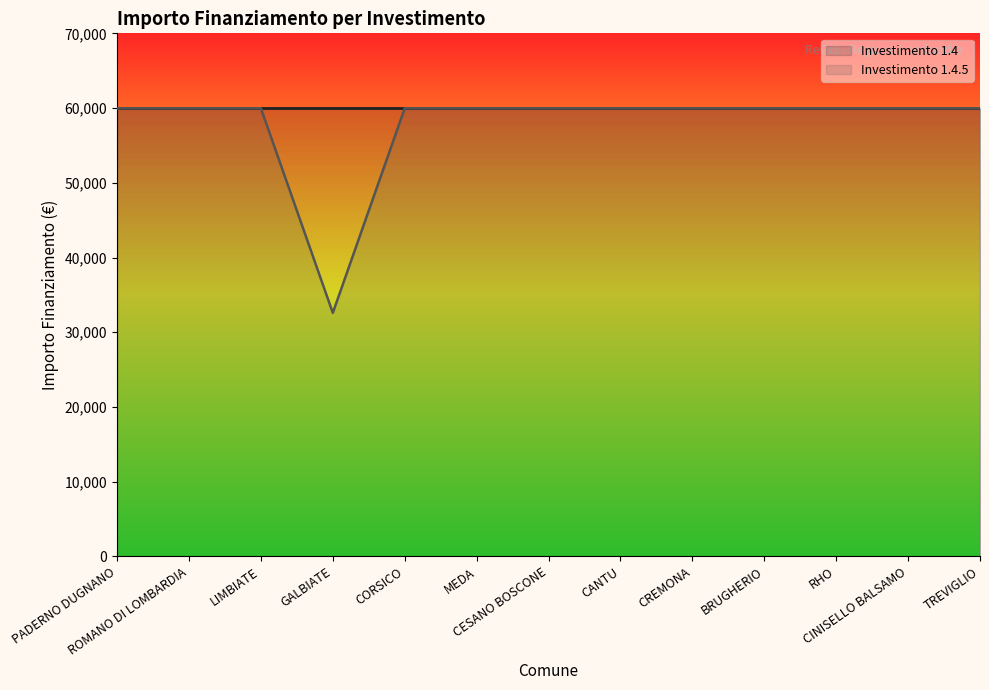

Rank the categories by value from highest to lowest.

PADERNO DUGNANO, ROMANO DI LOMBARDIA, LIMBIATE, CORSICO, MEDA, CESANO BOSCONE, CANTU, CREMONA, BRUGHERIO, RHO, CINISELLO BALSAMO, TREVIGLIO, GALBIATE